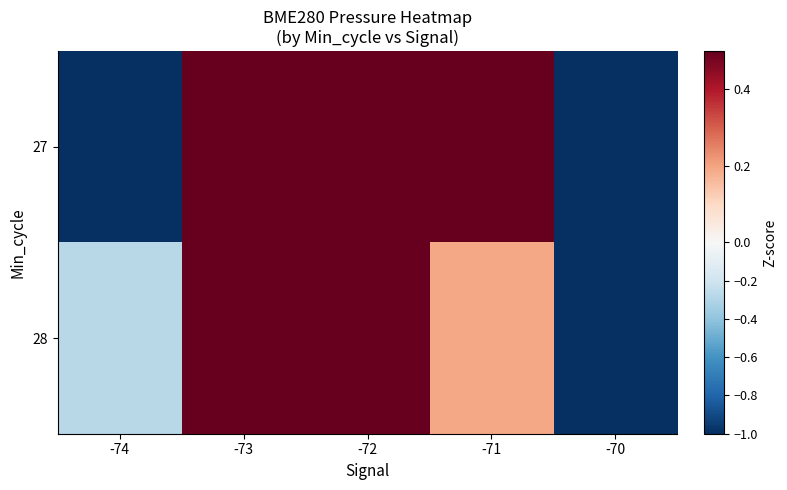

Reading right to left, what are all the values shown in this chart?

27: -70=-1.2	-71=0.8	-72=0.8	-73=0.8	-74=-1.2
28: -70=-1.8	-71=0.2	-72=0.9	-73=0.9	-74=-0.3